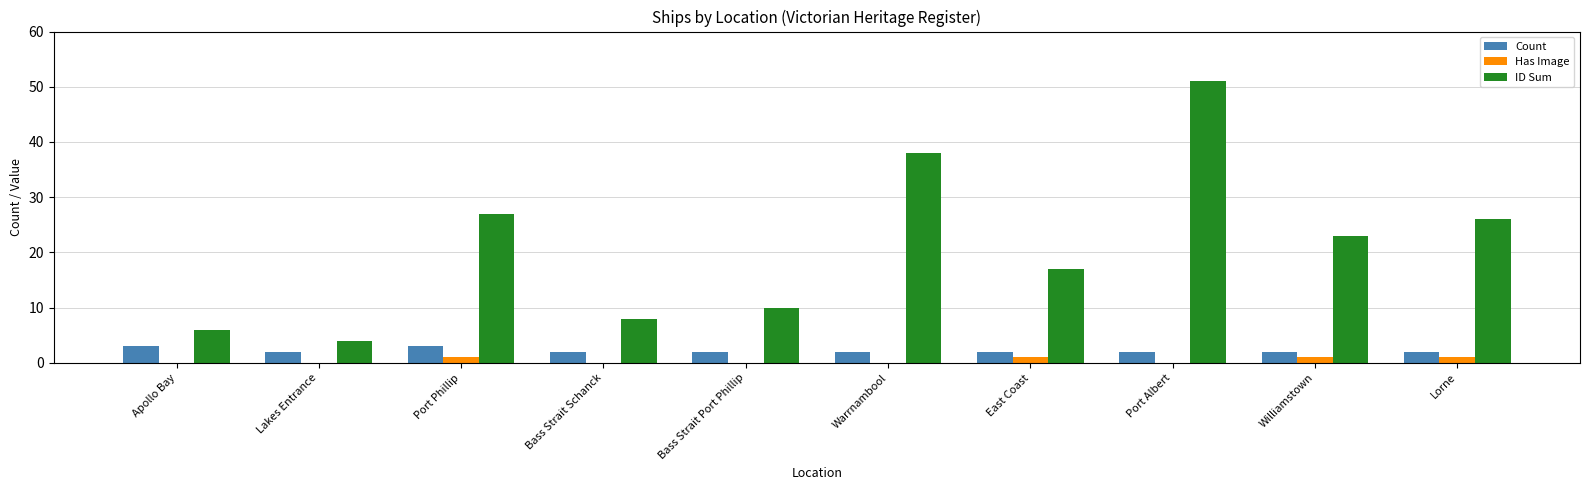

Which series has the largest range (max minus min)?

ID Sum